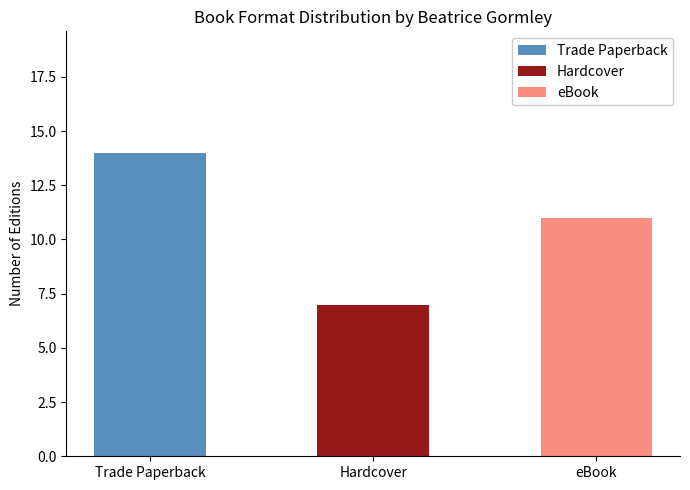

At which category is the sum across all series the highest?

Trade Paperback